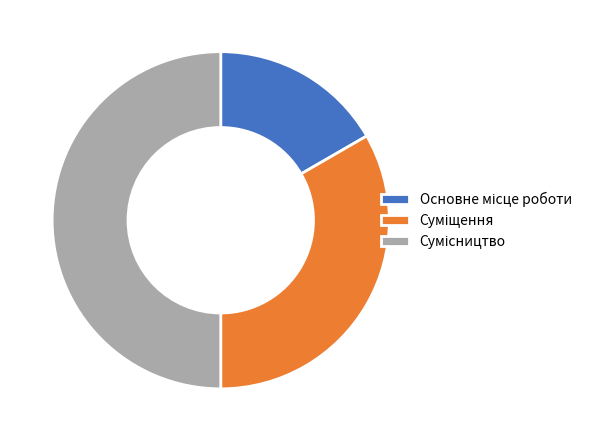

Count the number of slices in the pie.

3